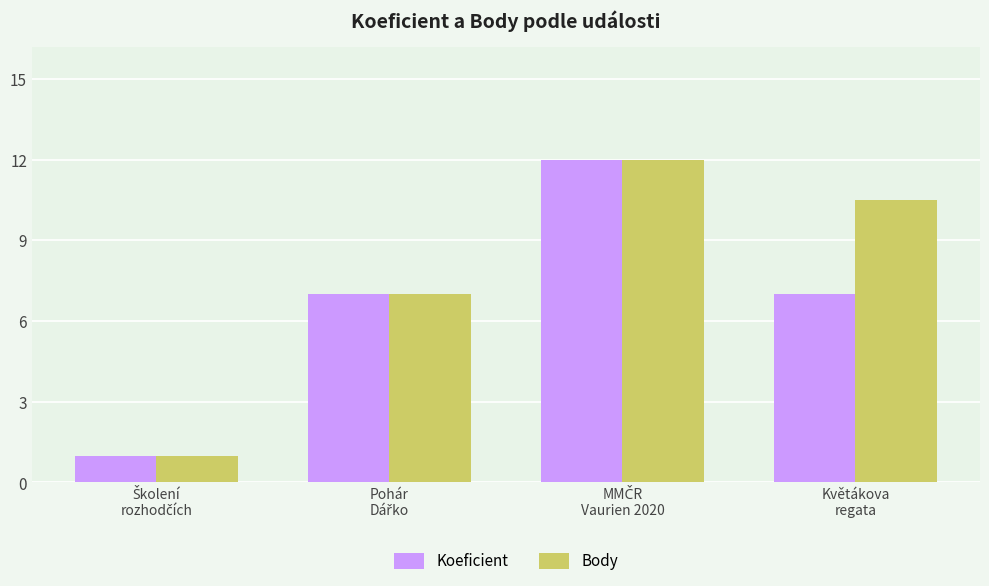

Reading left to right, extract all data points from this chart.

Koeficient: 1.0	7.0	12.0	7.0
Body: 1.0	7.0	12.0	10.5